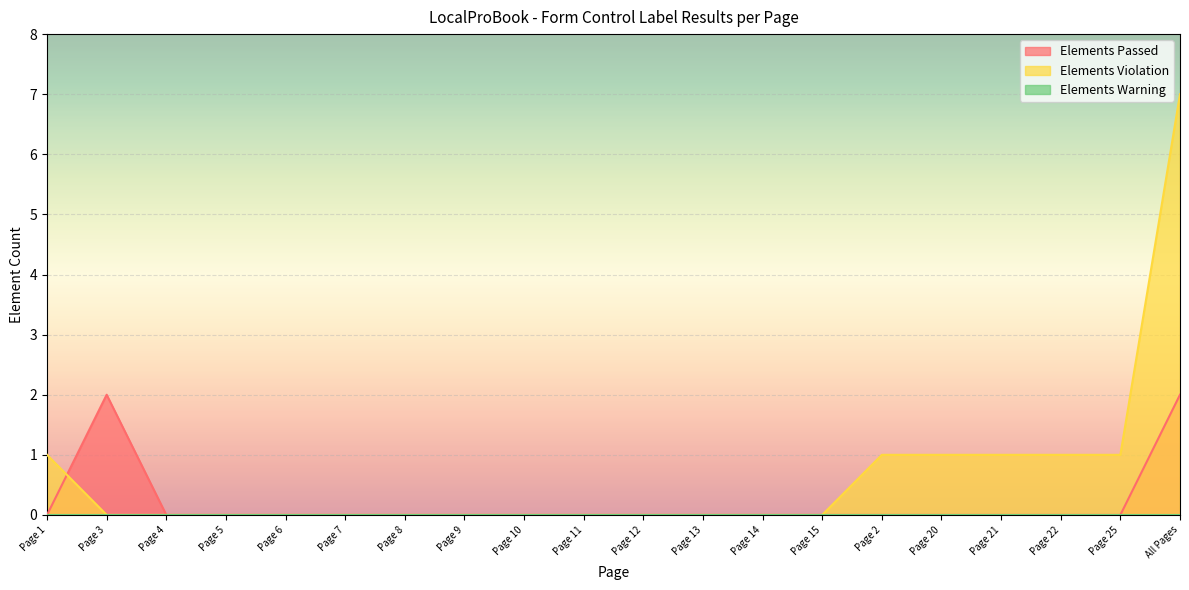

How many intersections are there between Elements Violation and Elements Passed?

1